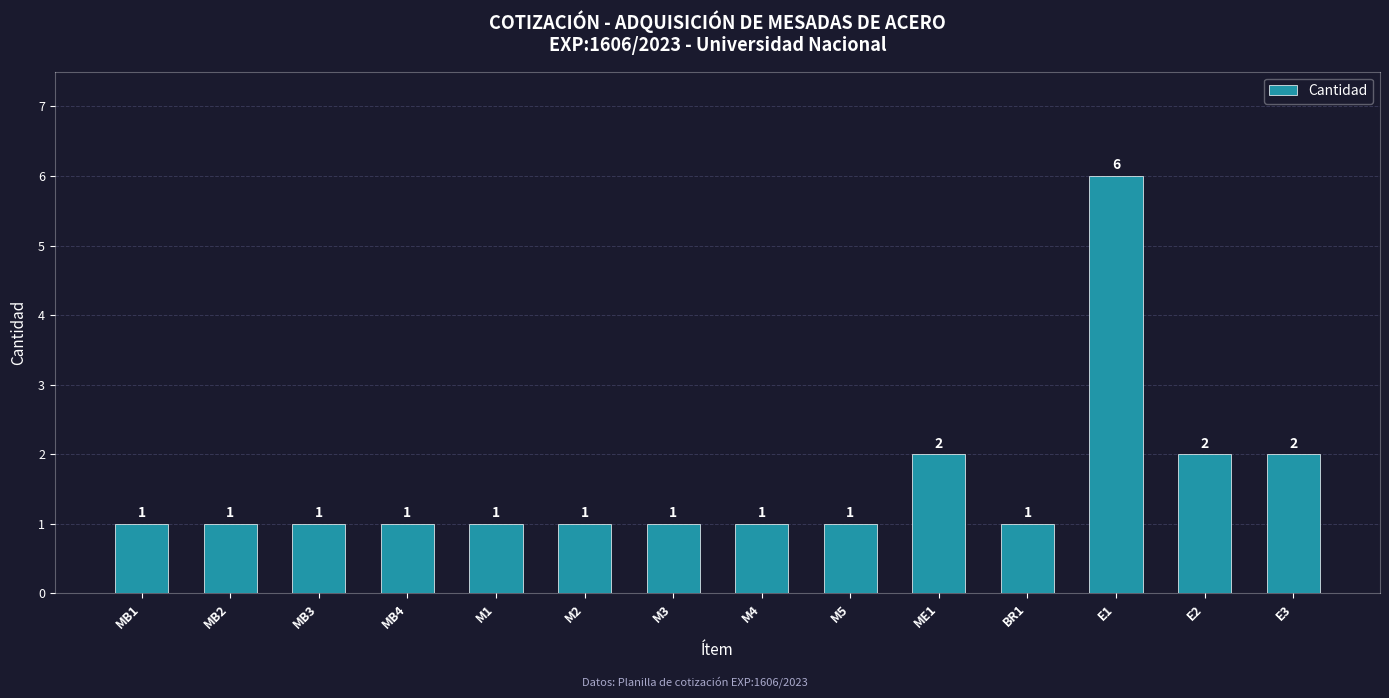

How many values are between 1 and 2?

13